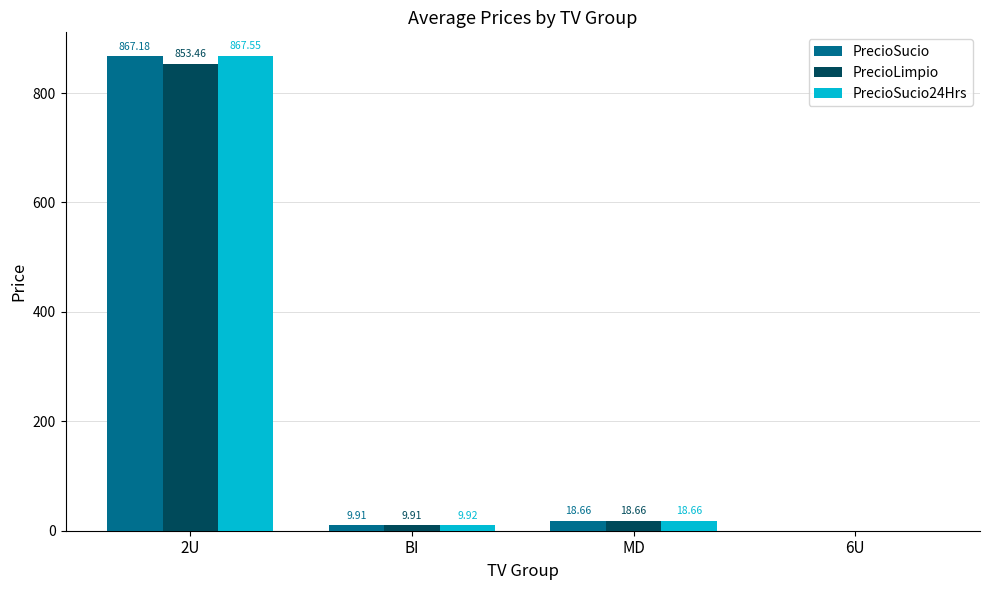

How many groups of bars are there?

4